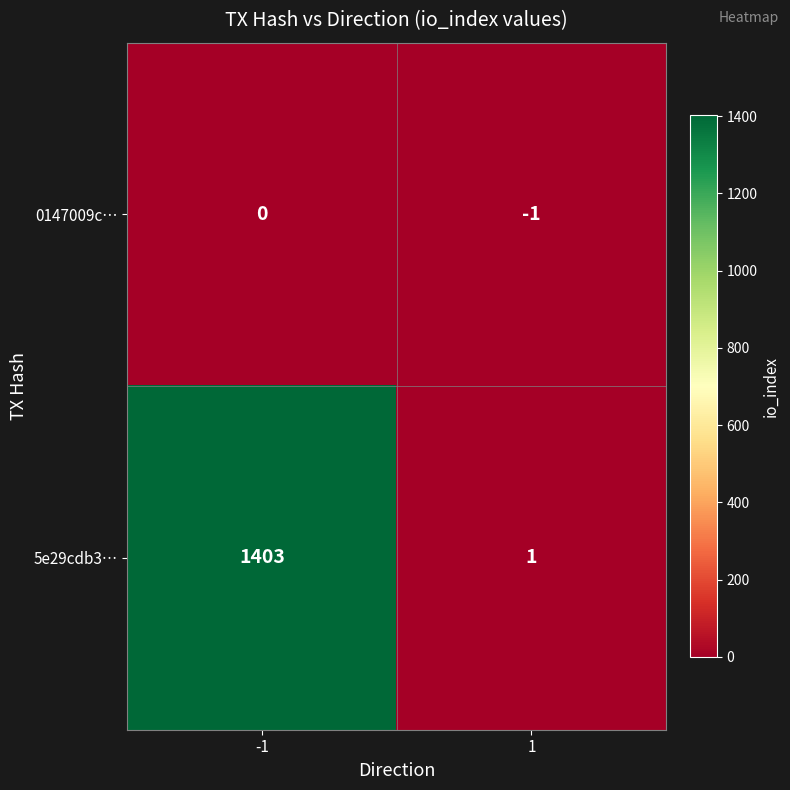

Which series has the widest spread of values?

5e29cdb3…